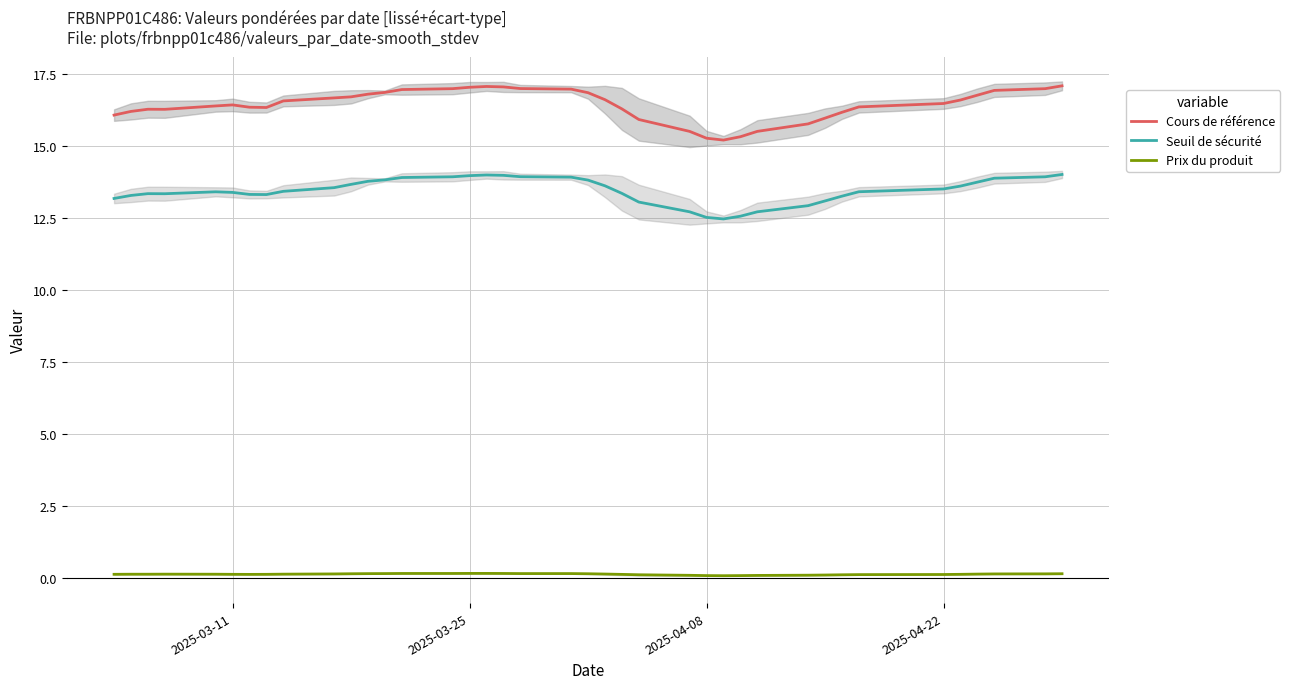

True or false: Seuil de sécurité and Prix du produit cross at least once.

False